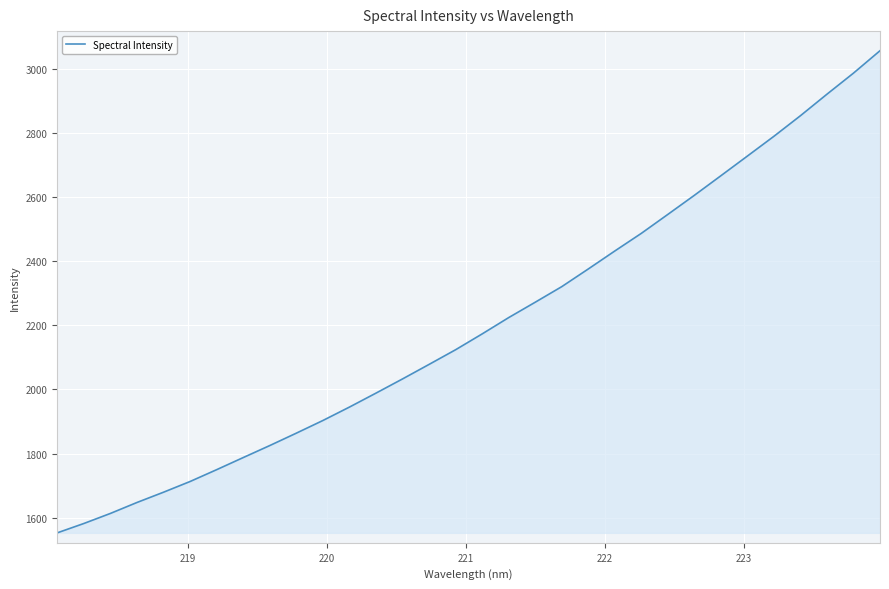

What is the greatest value displayed?

3056.3